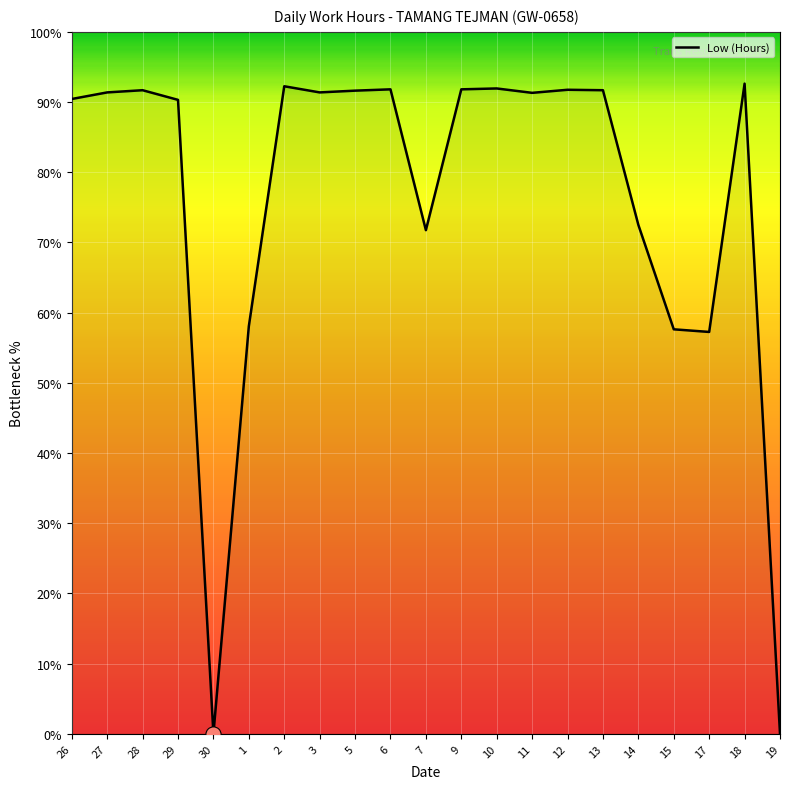

Between 9 and 14, which is larger?

9